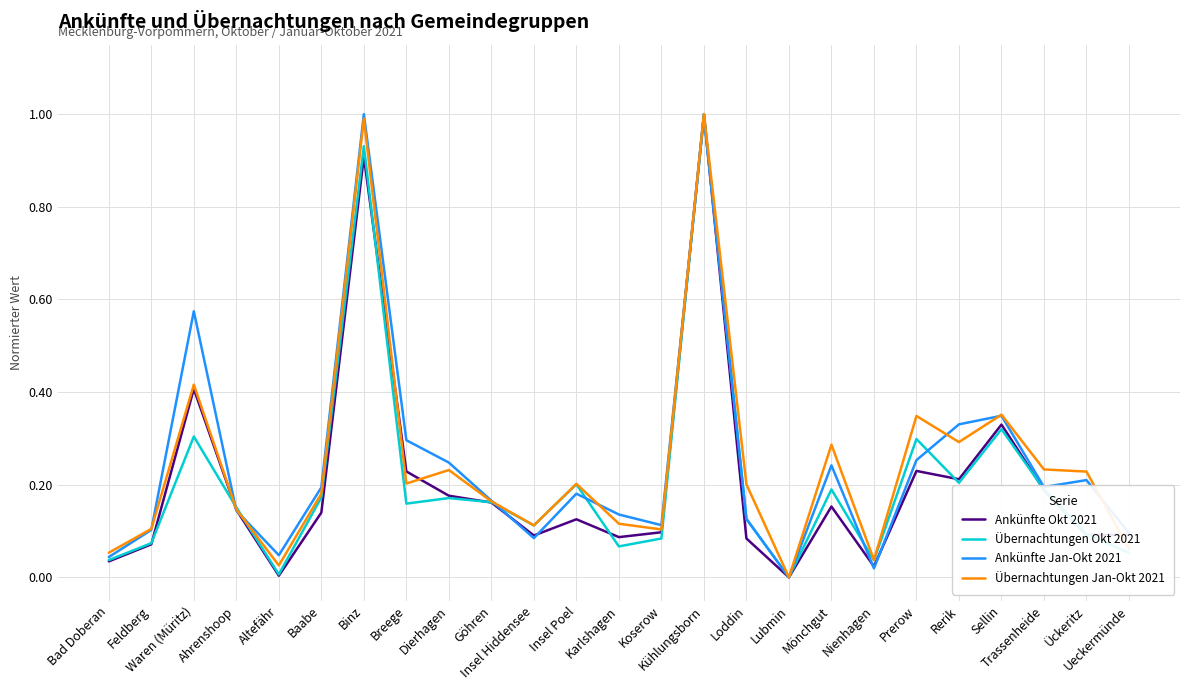

What is the highest value of the Übernachtungen Jan-Okt 2021 series?

1.0